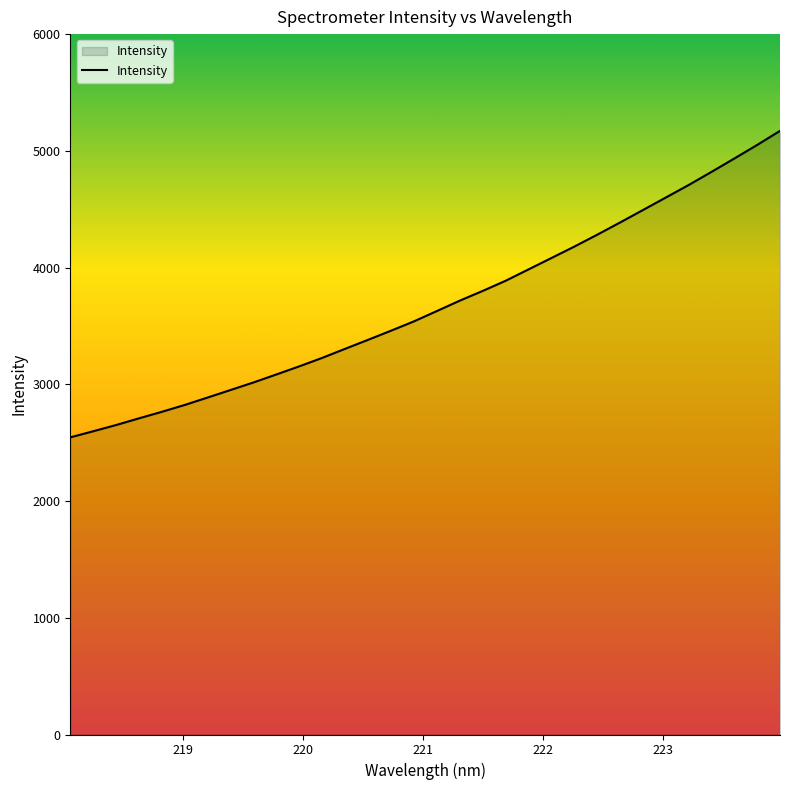

How many values exceed 3627?

16